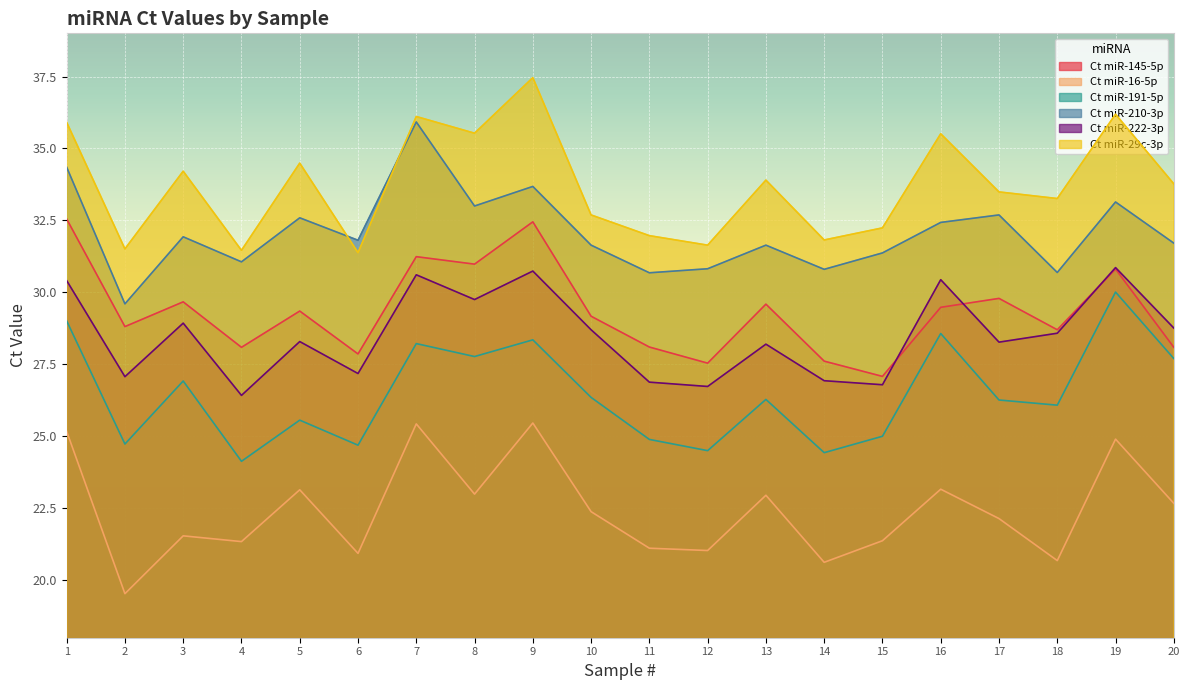

List the labels in order of Ct miR-29c-3p value, smallest first.

6, 4, 2, 12, 14, 11, 15, 10, 18, 17, 20, 13, 3, 5, 16, 8, 1, 7, 19, 9